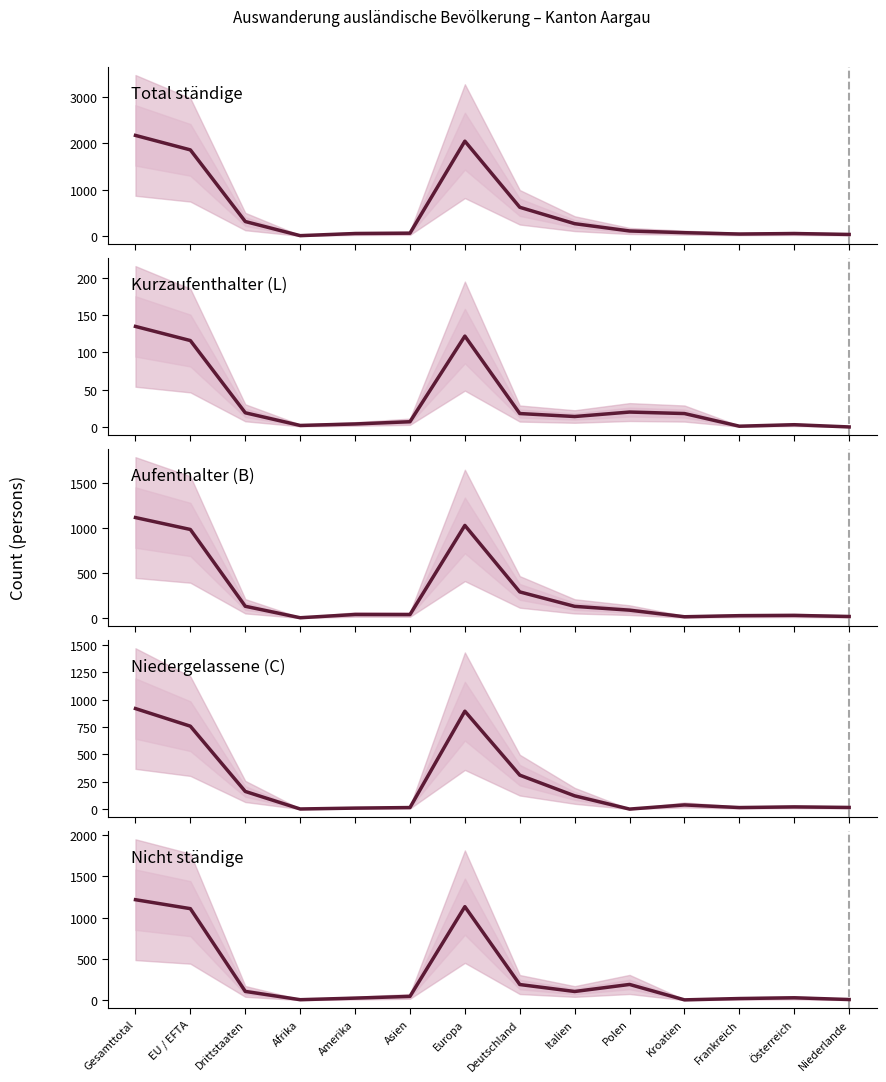

The value of Nicht ständige at Kroatien is 2. True or false?

False